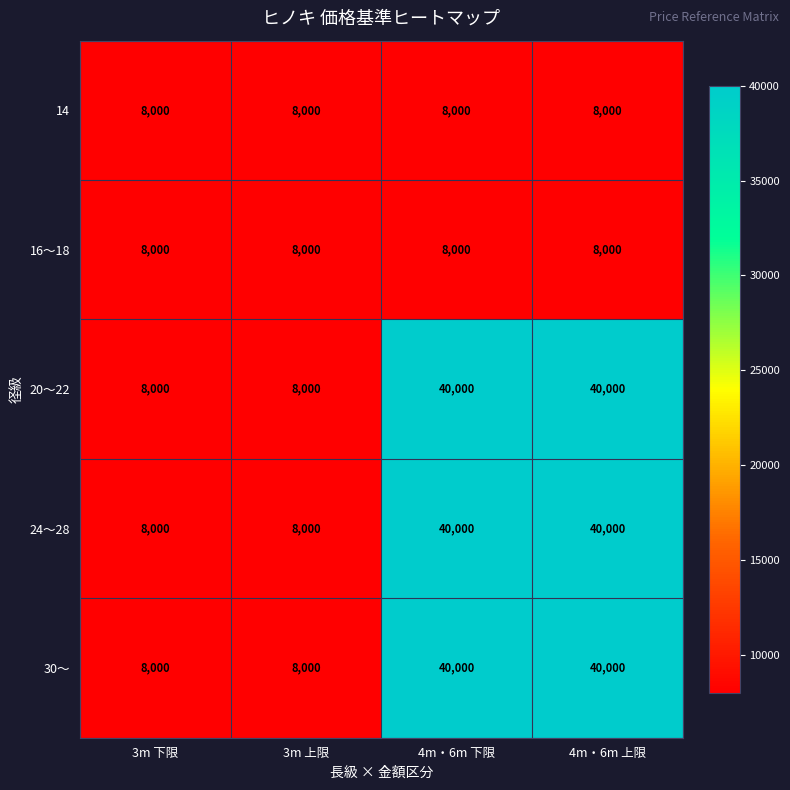

What is the total value across all series at 4m・6m 下限?

136000